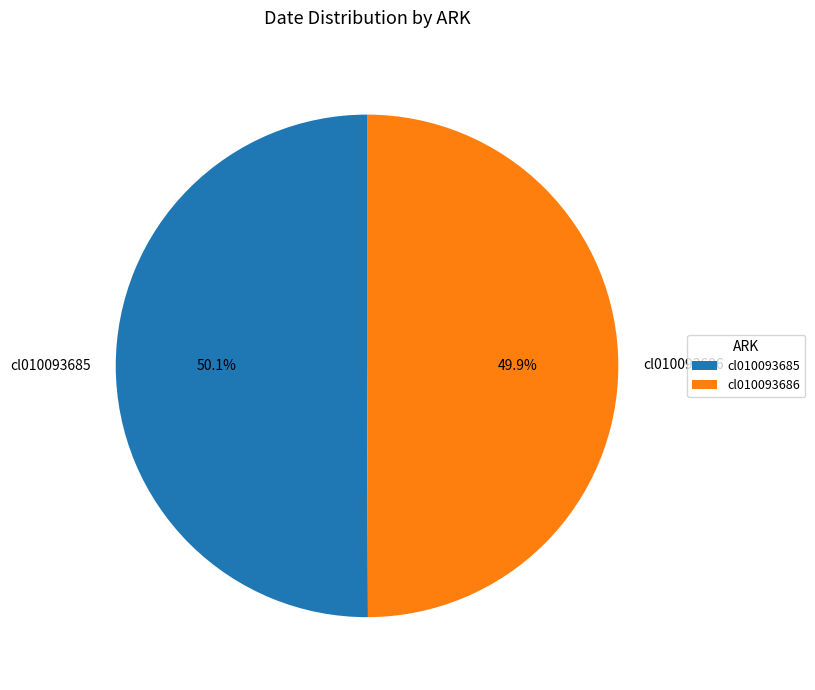

Combined, what portion of the pie is cl010093686 and cl010093685?

100.0%